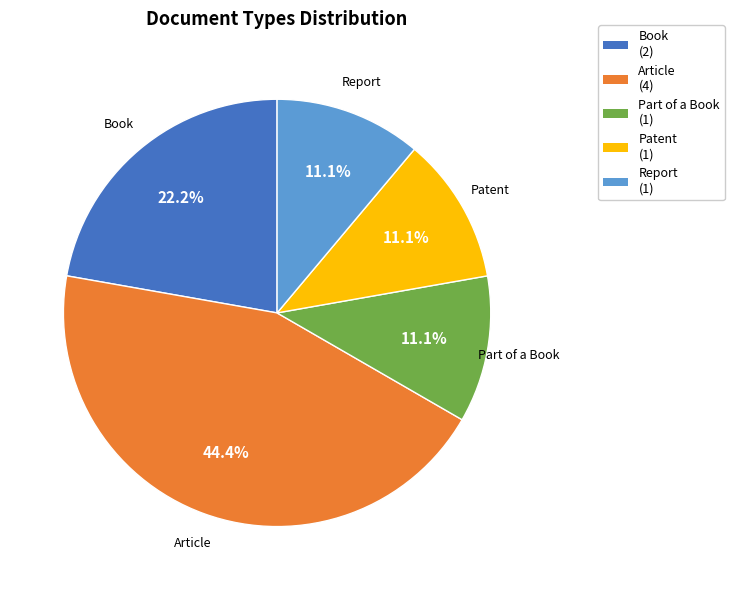

How many slices are in this pie chart?

5